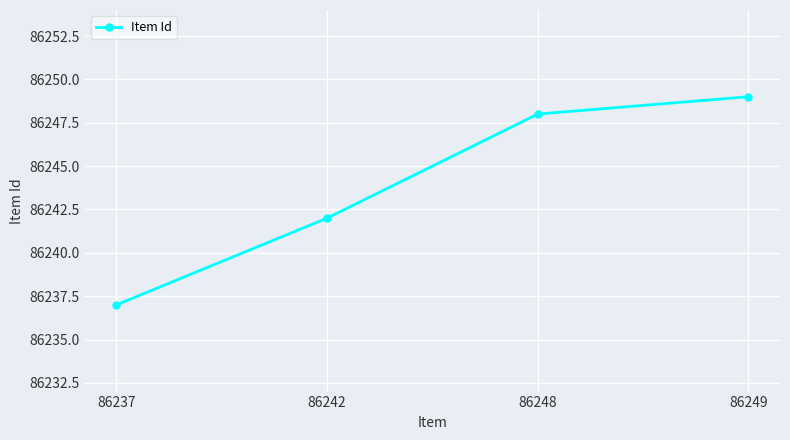

List the labels in order of value, largest first.

86249, 86248, 86242, 86237